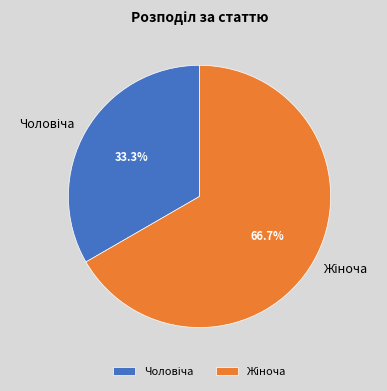

Does any single category account for the majority?

Yes